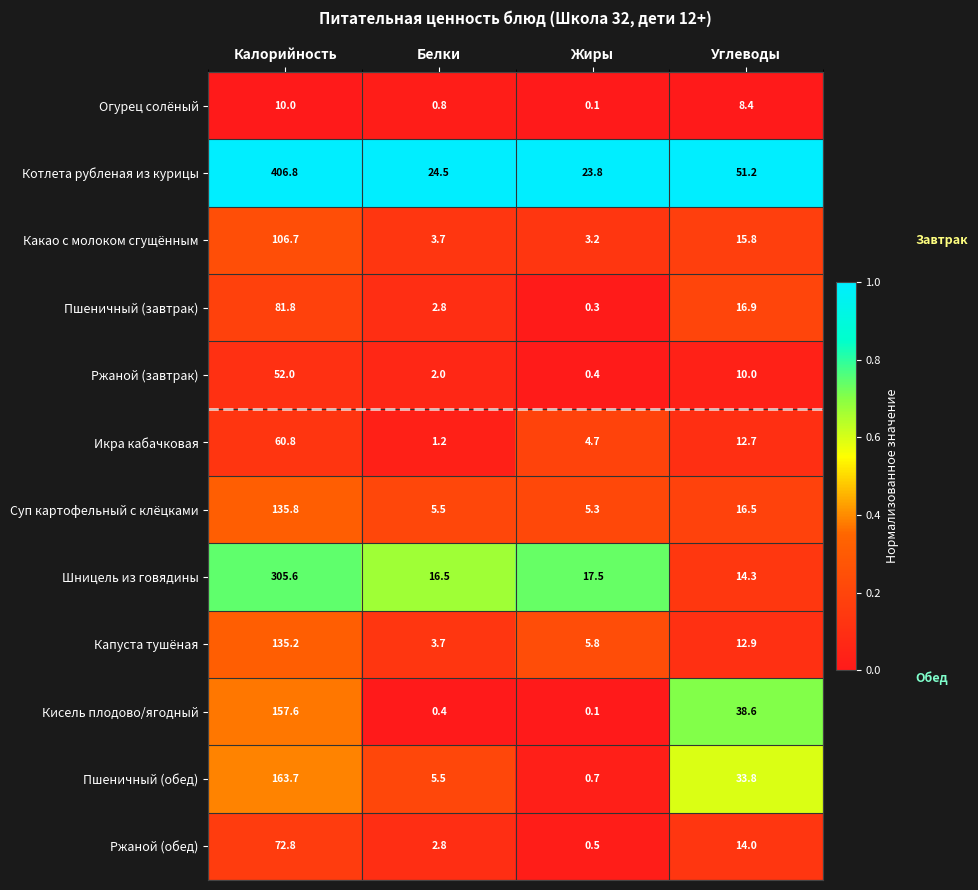

Rank the categories by Ржаной (обед) value from highest to lowest.

Калорийность, Углеводы, Белки, Жиры